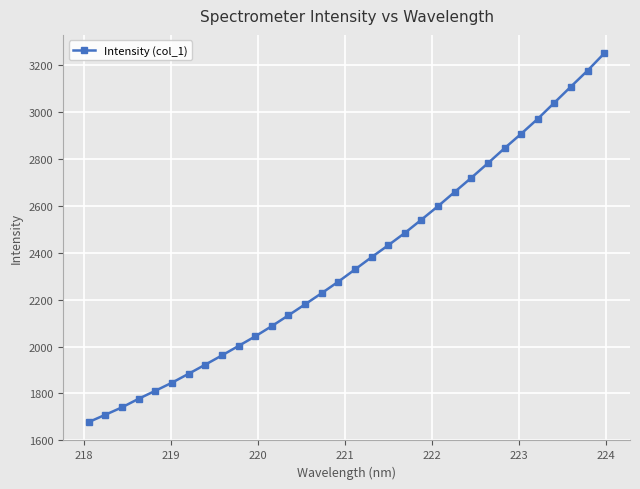

True or false: the data has more than 1 interior local peaks.

False